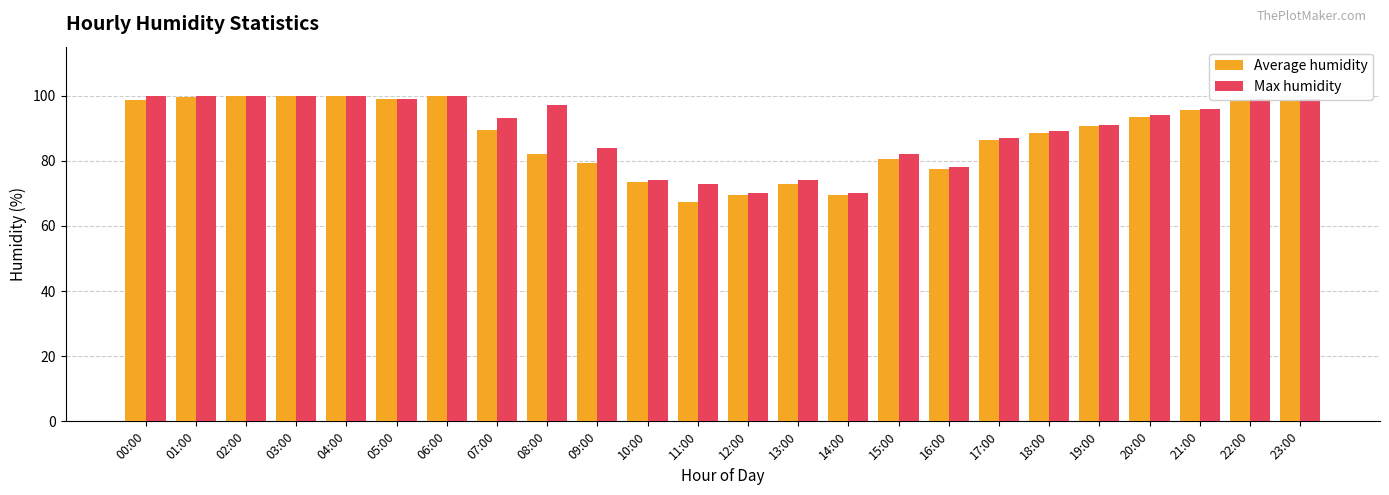

Between 01:00 and 12:00, which series saw the biggest shift?

Average humidity